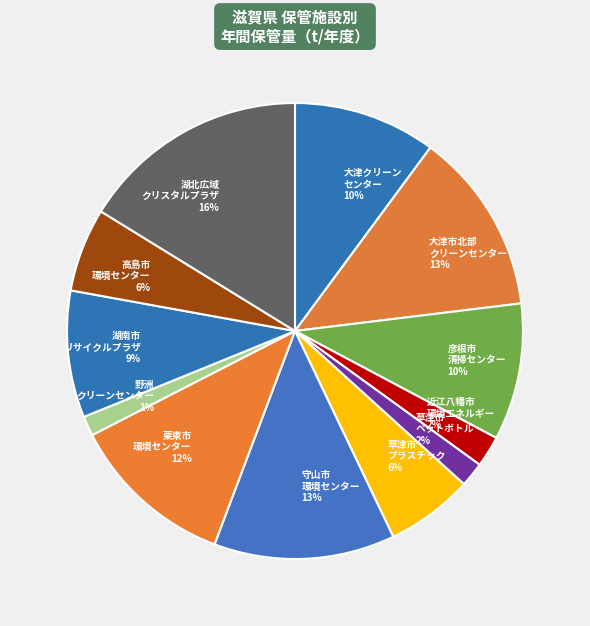

To the nearest percent, what percentage of the pie is 彦根市 清掃センター 10%?

10%